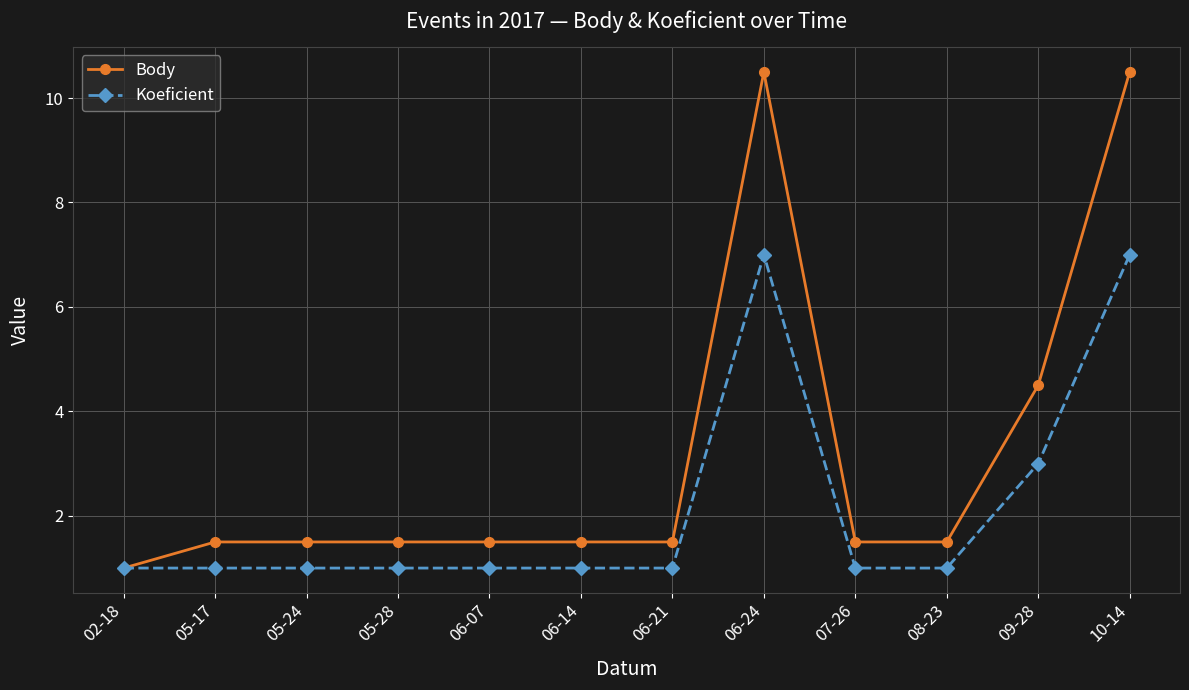

What are all the series names shown in the legend?

Body, Koeficient